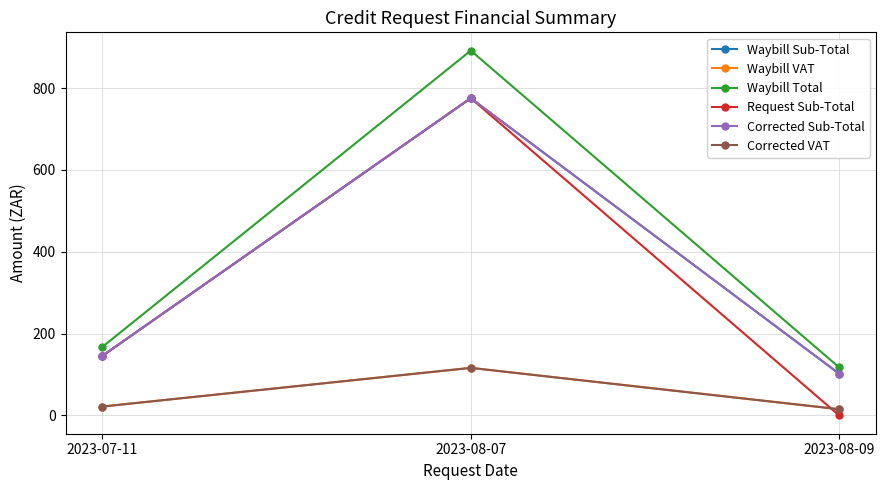

Reading right to left, list all the values displayed in this chart.

Waybill Sub-Total: 102.1	775.2	145.7
Waybill VAT: 15.3	116.3	21.9
Waybill Total: 117.4	891.5	167.6
Request Sub-Total: 0.0	775.2	145.7
Corrected Sub-Total: 102.1	775.2	145.7
Corrected VAT: 15.3	116.3	21.9